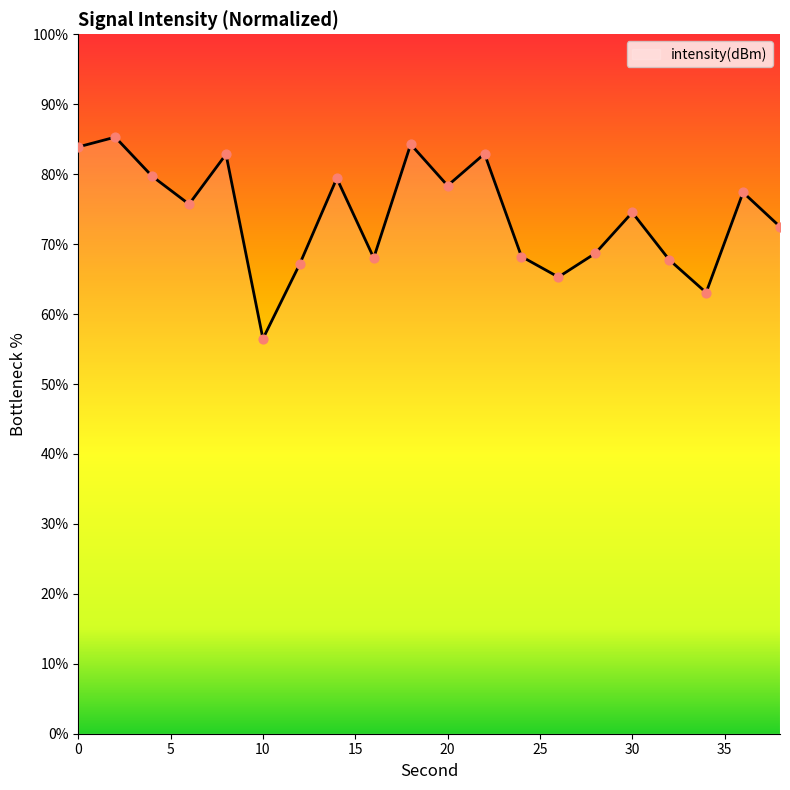

What is the difference between the maximum and minimum values?

28.8